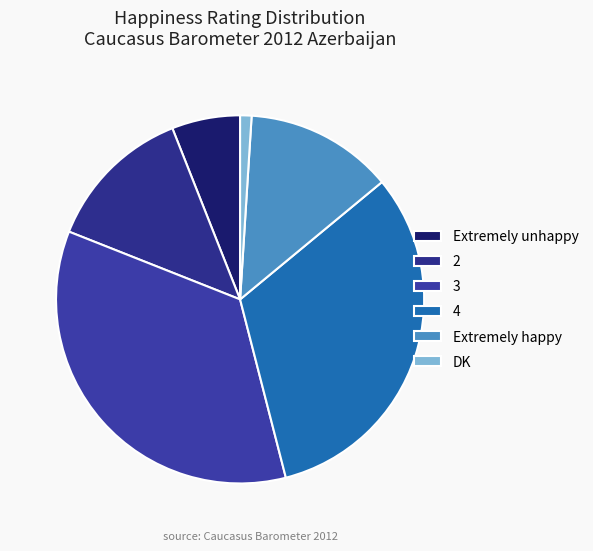

How many segments does this pie chart have?

6